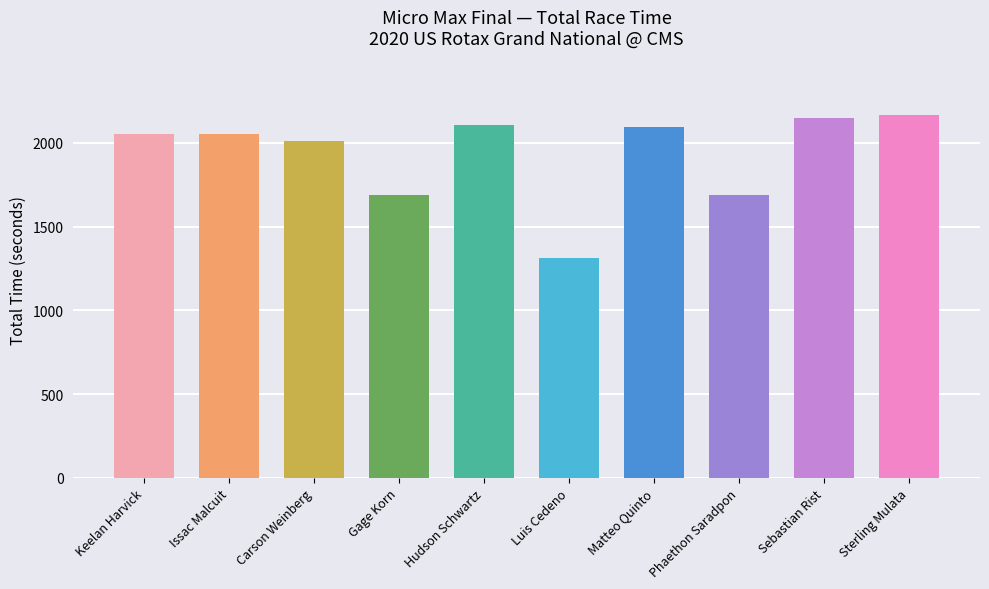

Read the value at Keelan Harvick.

2053.7